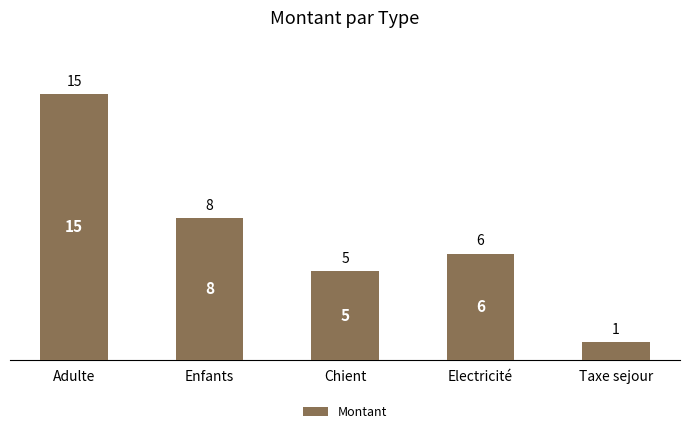

Reading left to right, list all the values displayed in this chart.

Adulte=15	Enfants=8	Chient=5	Electricité=6	Taxe sejour=1